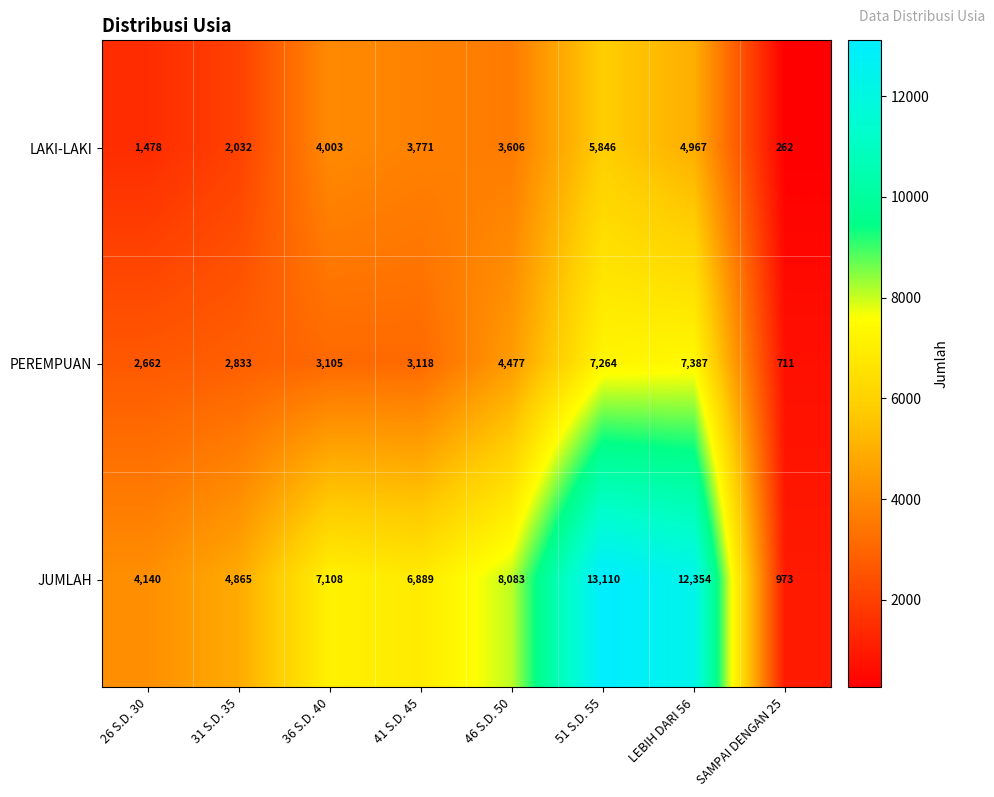

Rank the series by their maximum value, from highest to lowest.

JUMLAH, PEREMPUAN, LAKI-LAKI